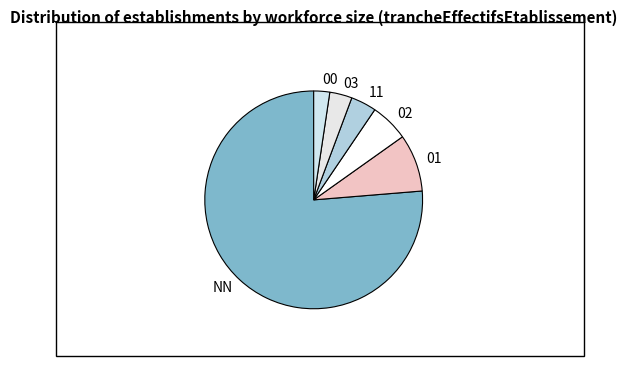

Which slice represents more than half of the pie?

NN